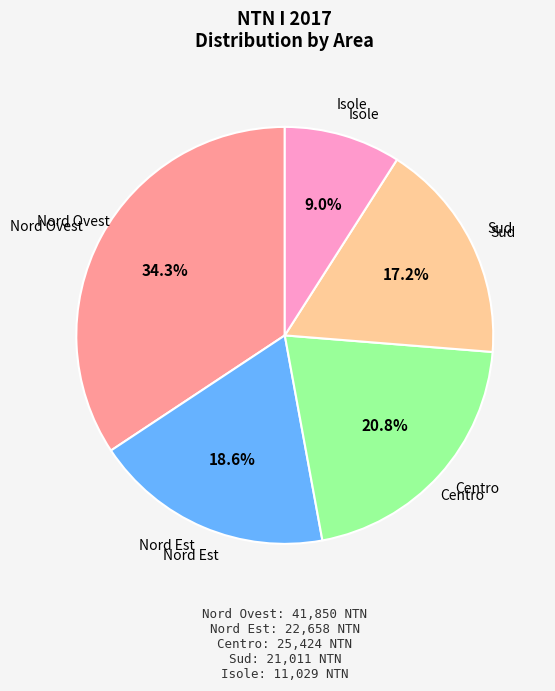

What percentage is the Isole slice, to the nearest percent?

9%